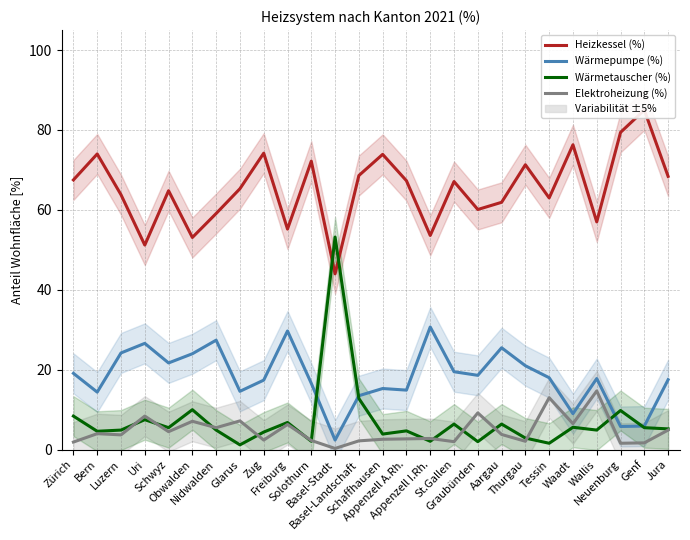

What are all the series names shown in the legend?

Heizkessel (%), Wärmepumpe (%), Wärmetauscher (%), Elektroheizung (%)